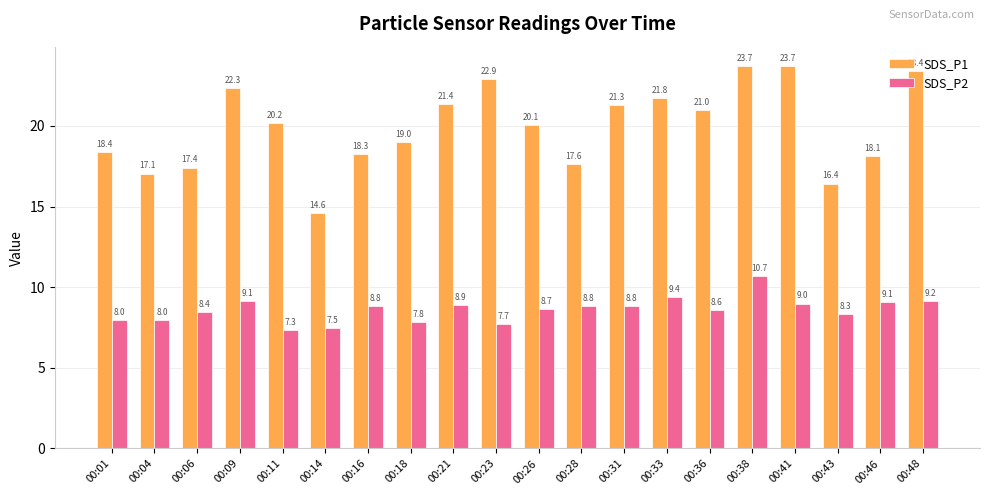

Between 00:14 and 00:31, which series saw the biggest shift?

SDS_P1